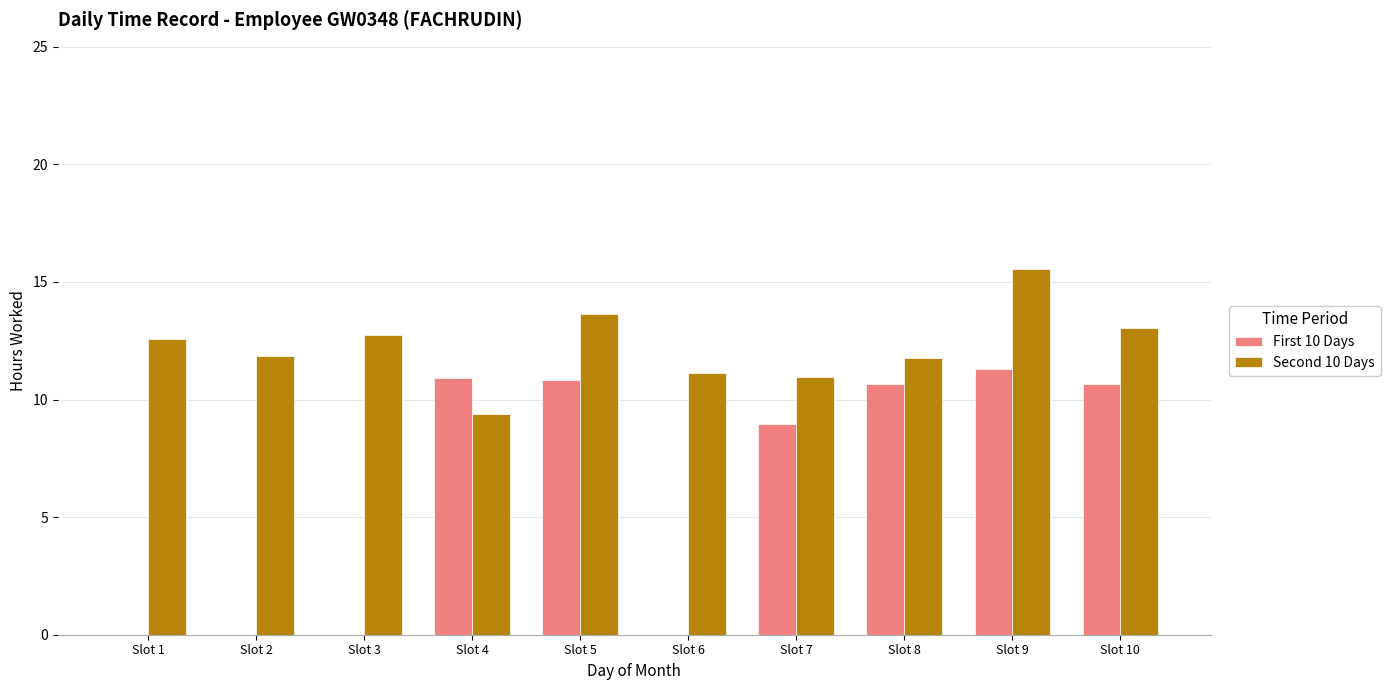

At which label is First 10 Days closest to 5?

Slot 7